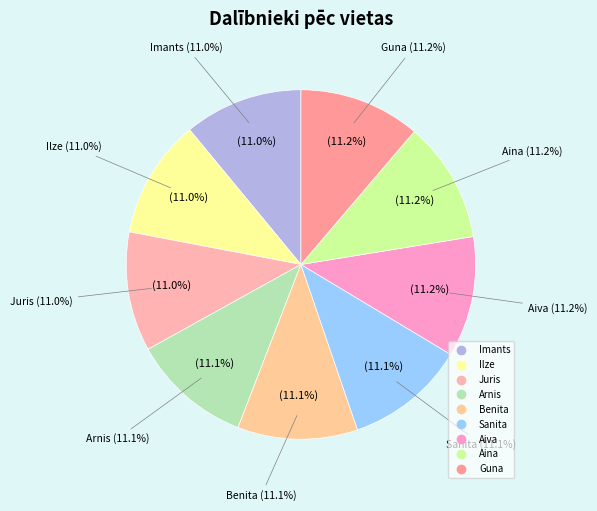

What percentage is the Aiva slice, to the nearest percent?

11%